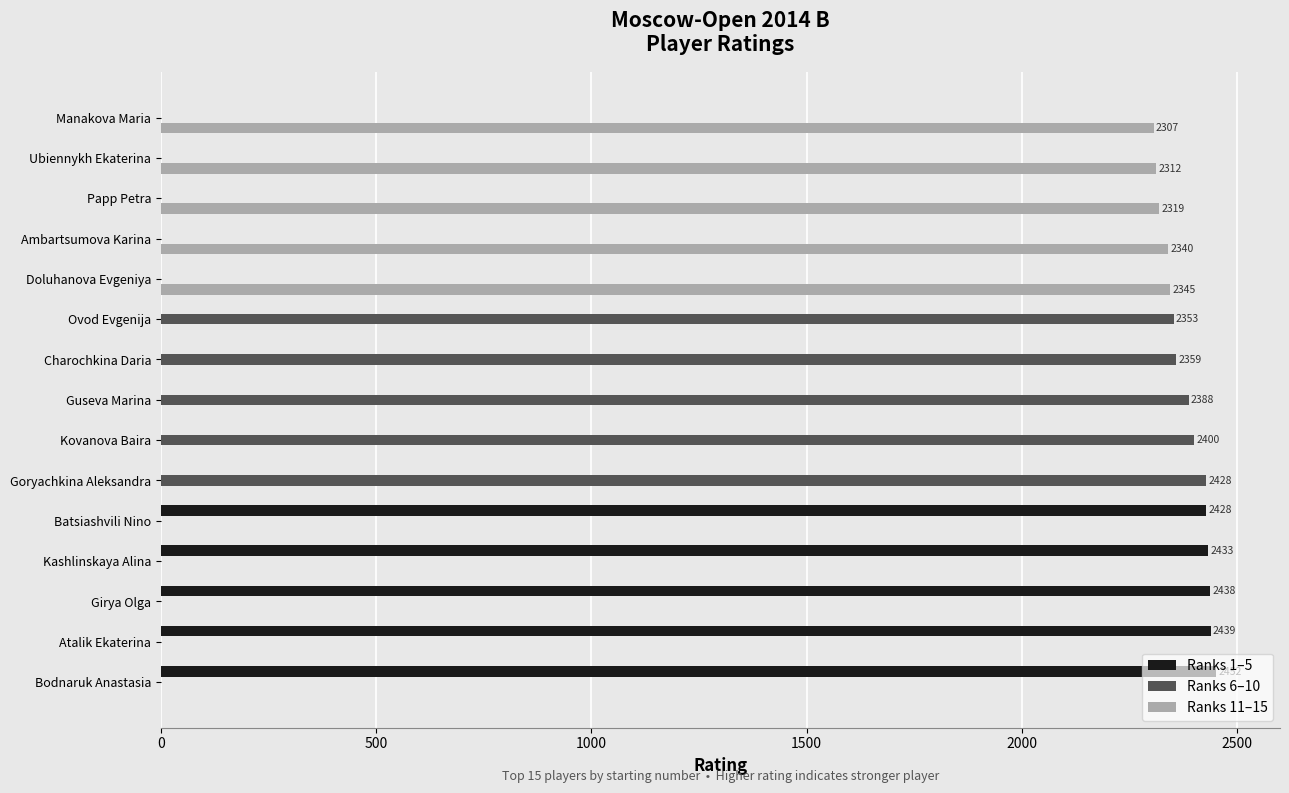

What are all the series names shown in the legend?

Ranks 1–5, Ranks 6–10, Ranks 11–15